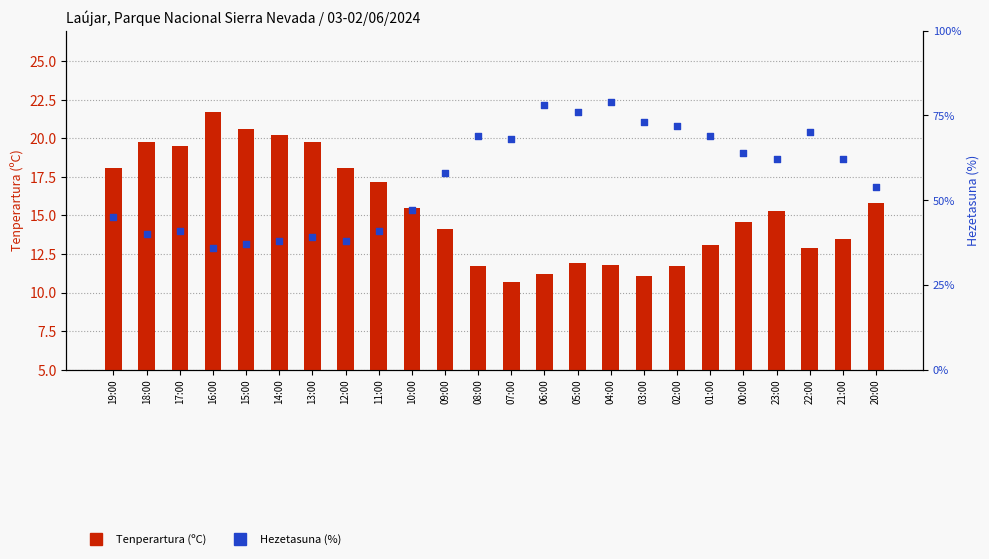

Which series has the widest spread of Y values?

Hezetasuna (%)